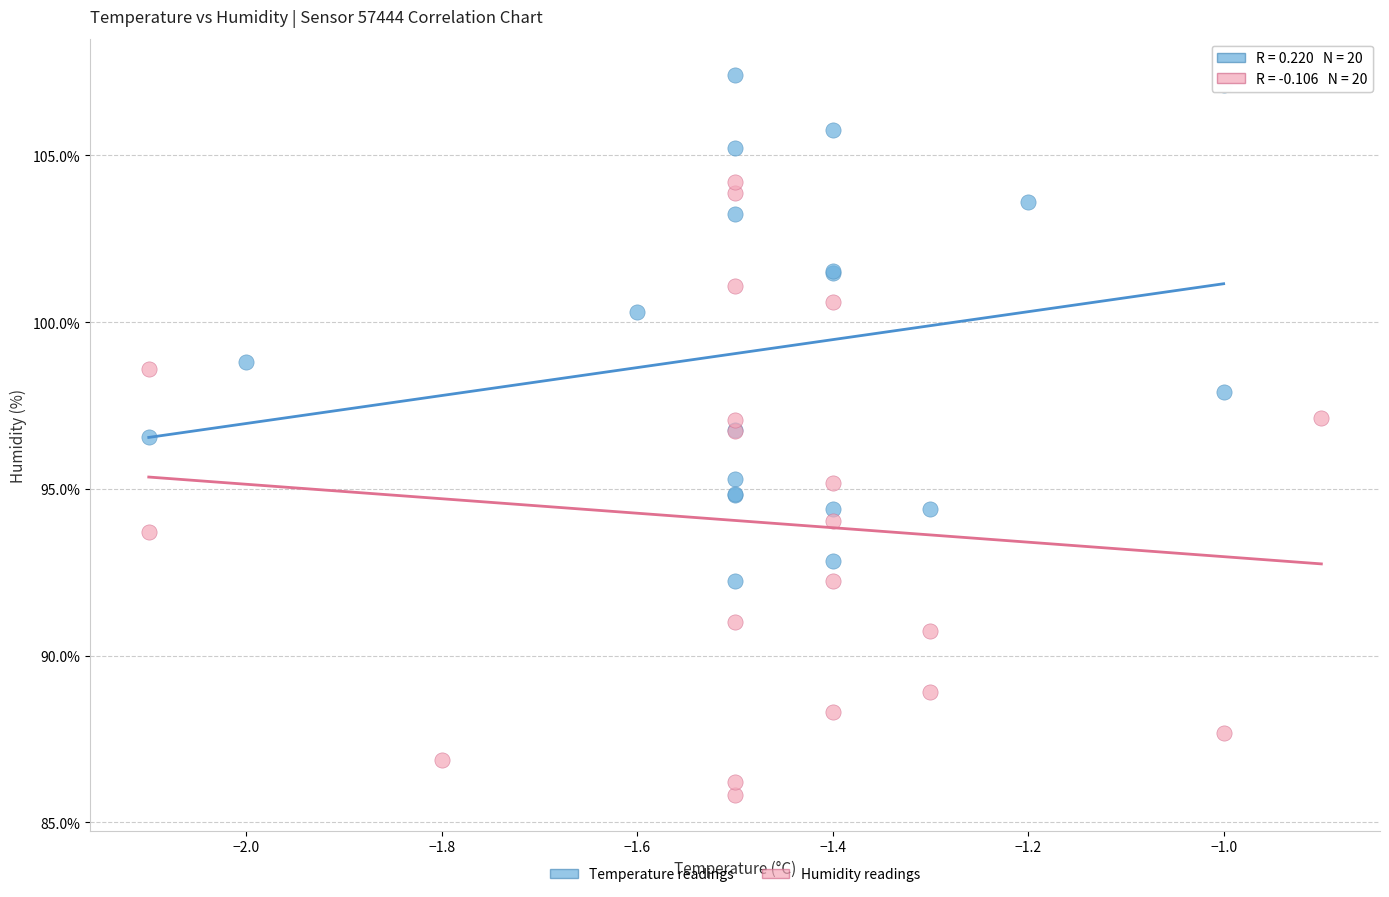

Which series contains the highest Y value?

Temperature readings